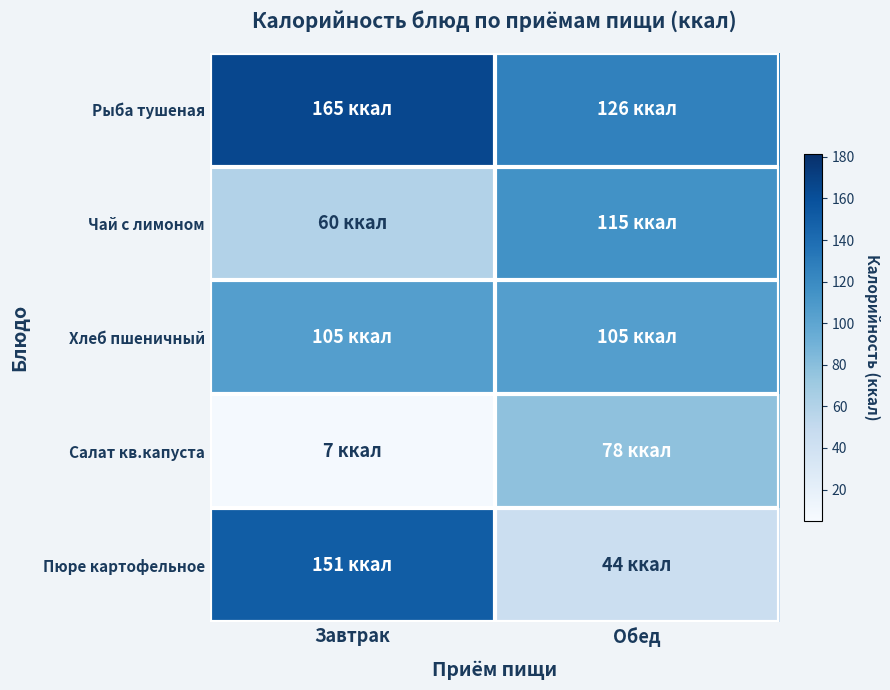

Which series has the widest spread of values?

Пюре картофельное